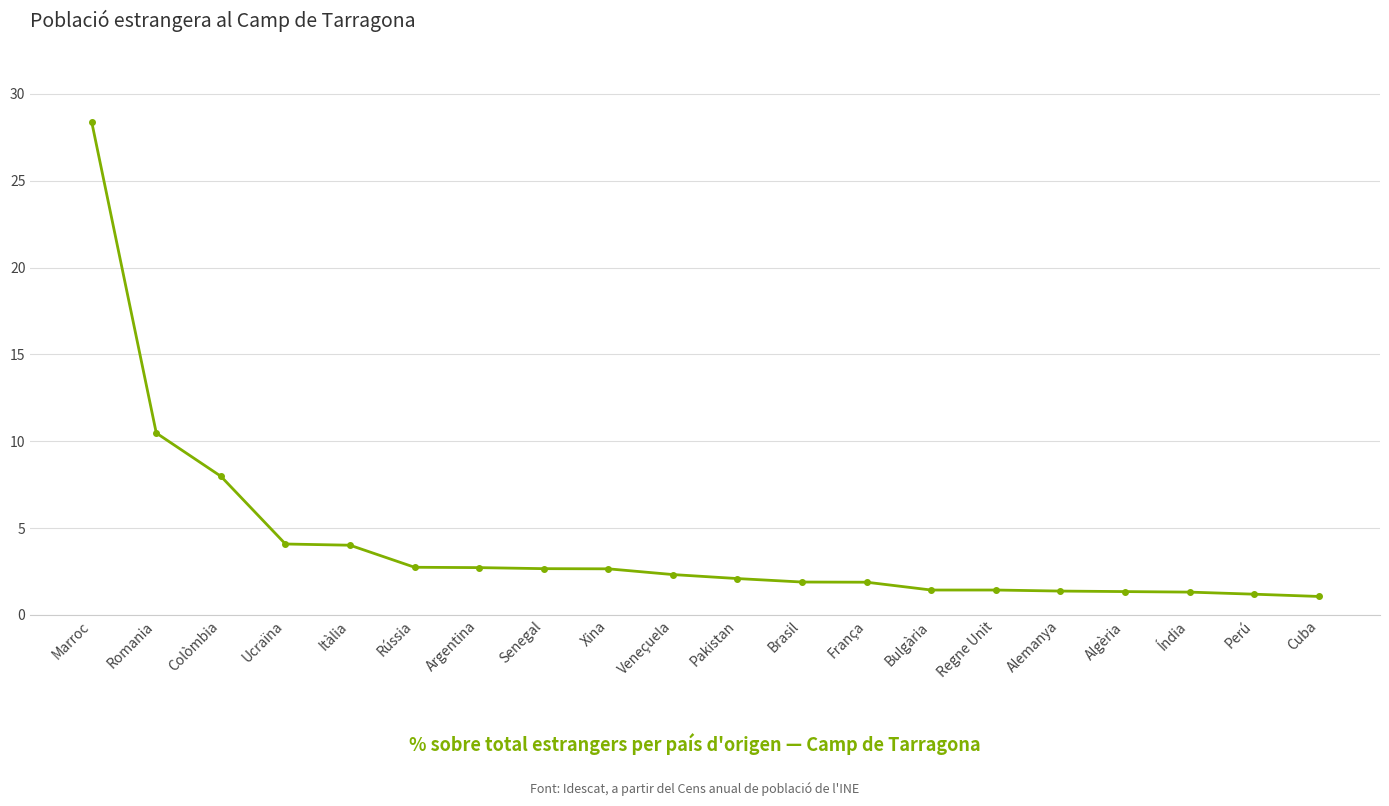

What is the change in value from Marroc to Xina?

-25.7